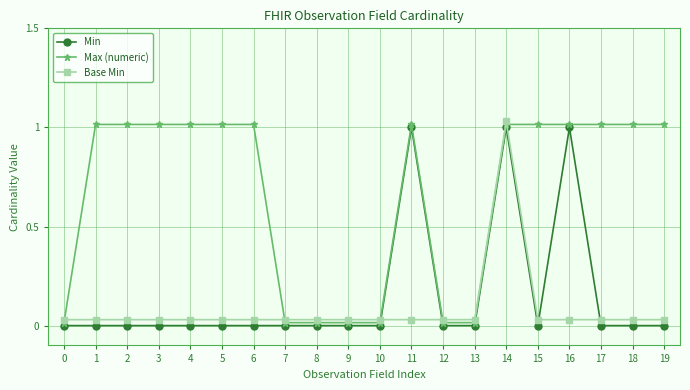

True or false: Base Min has more than 0 interior local peaks.

True